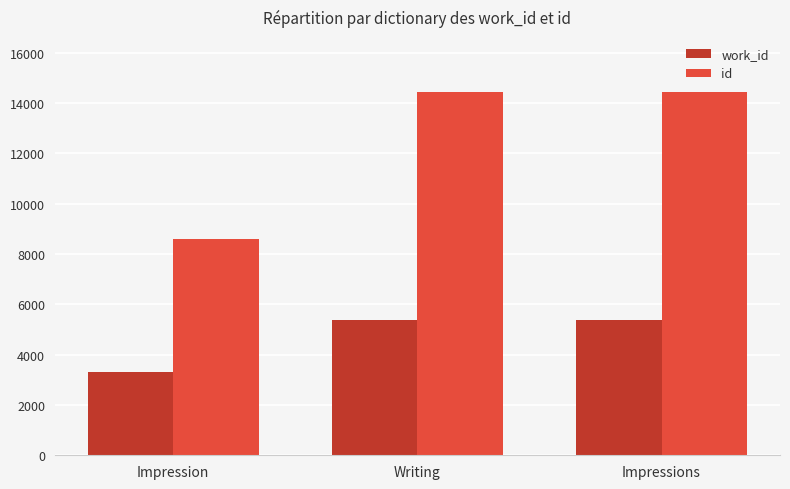

Where is id nearest to the value 11526?

Writing